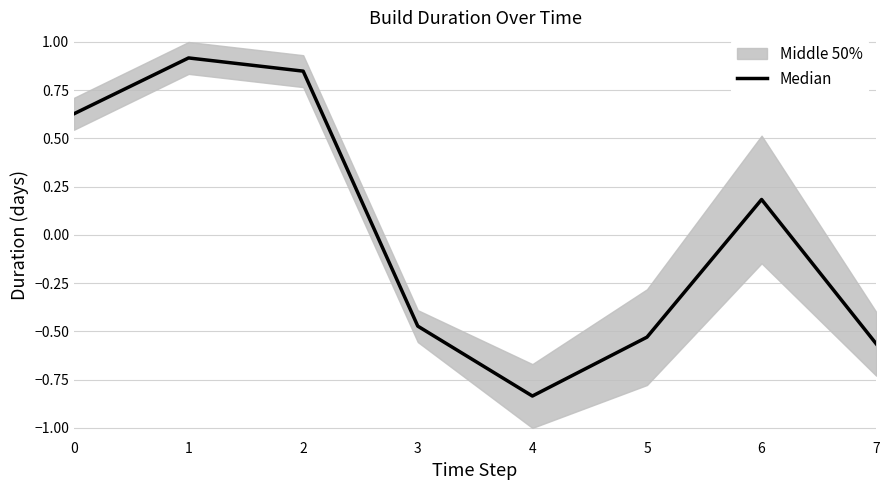

Is it true that the value at 7 is -0.8?

False